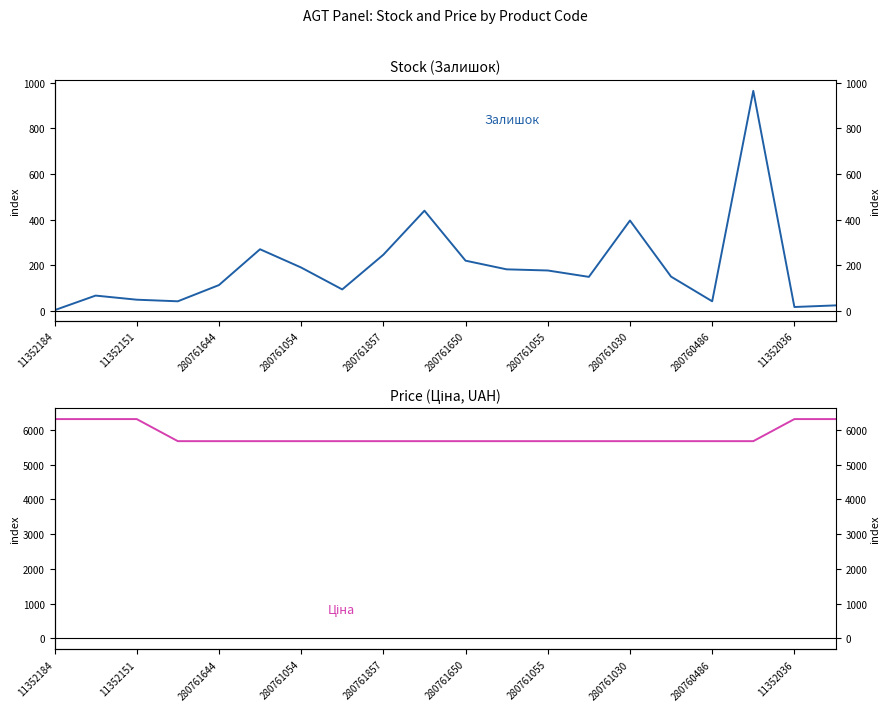

At which category does the chart reach its peak across all series?

11352184